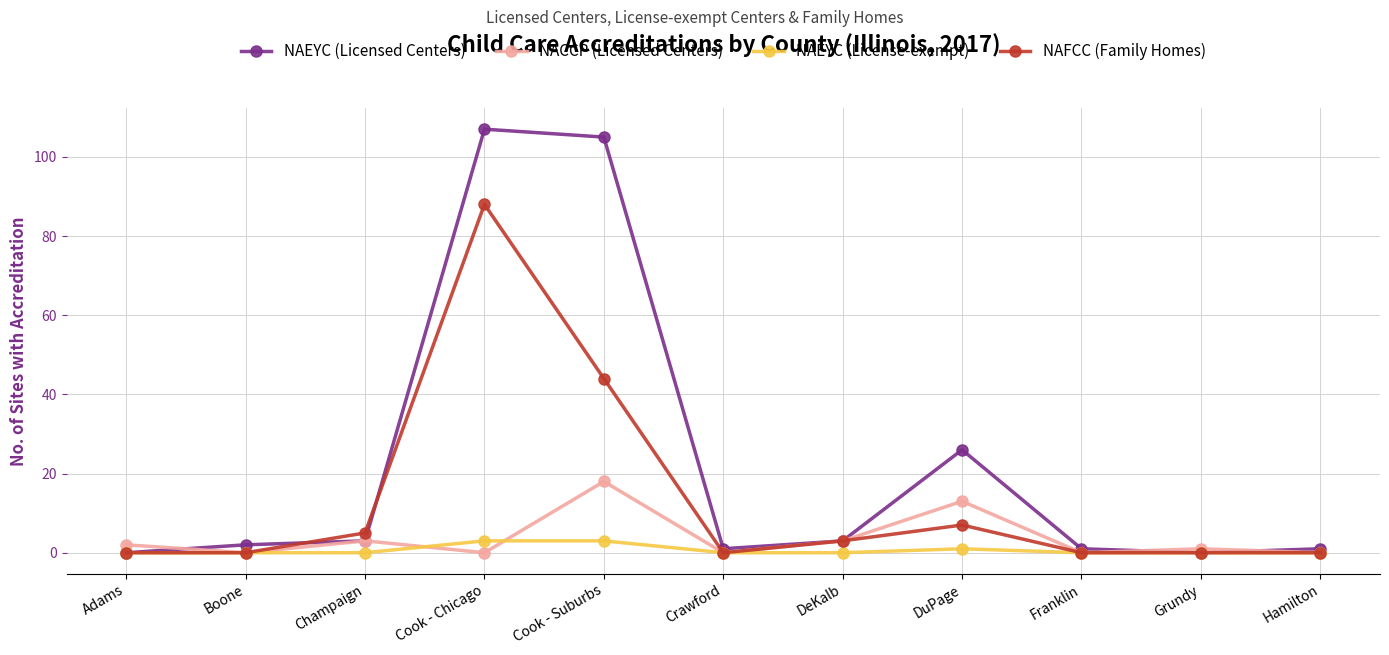

What is the difference between the maximum and second lowest values in the NAEYC (License-exempt) series?

3